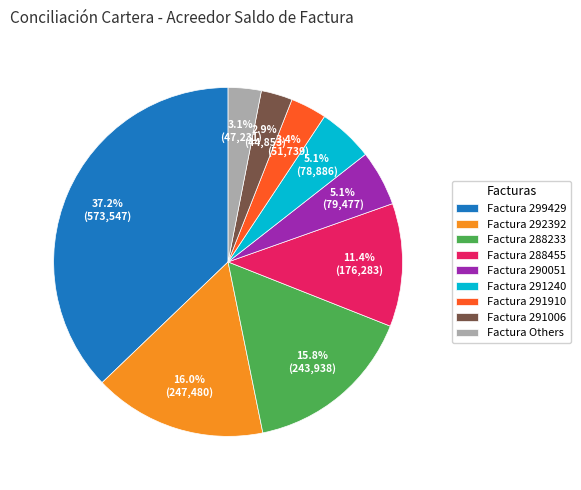

What percentage is NOT represented by Factura 291910?

96.6%